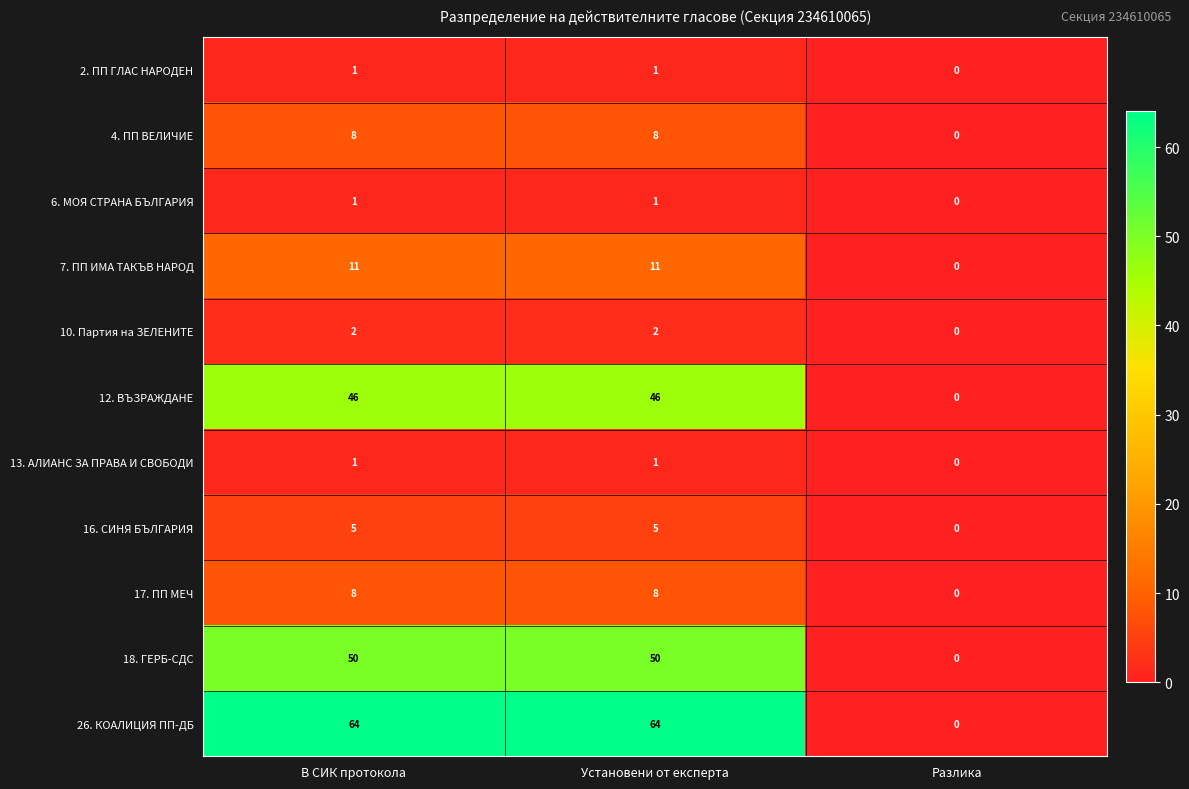

The 26. КОАЛИЦИЯ ПП-ДБ series shows 34 at Установени от експерта. True or false?

False